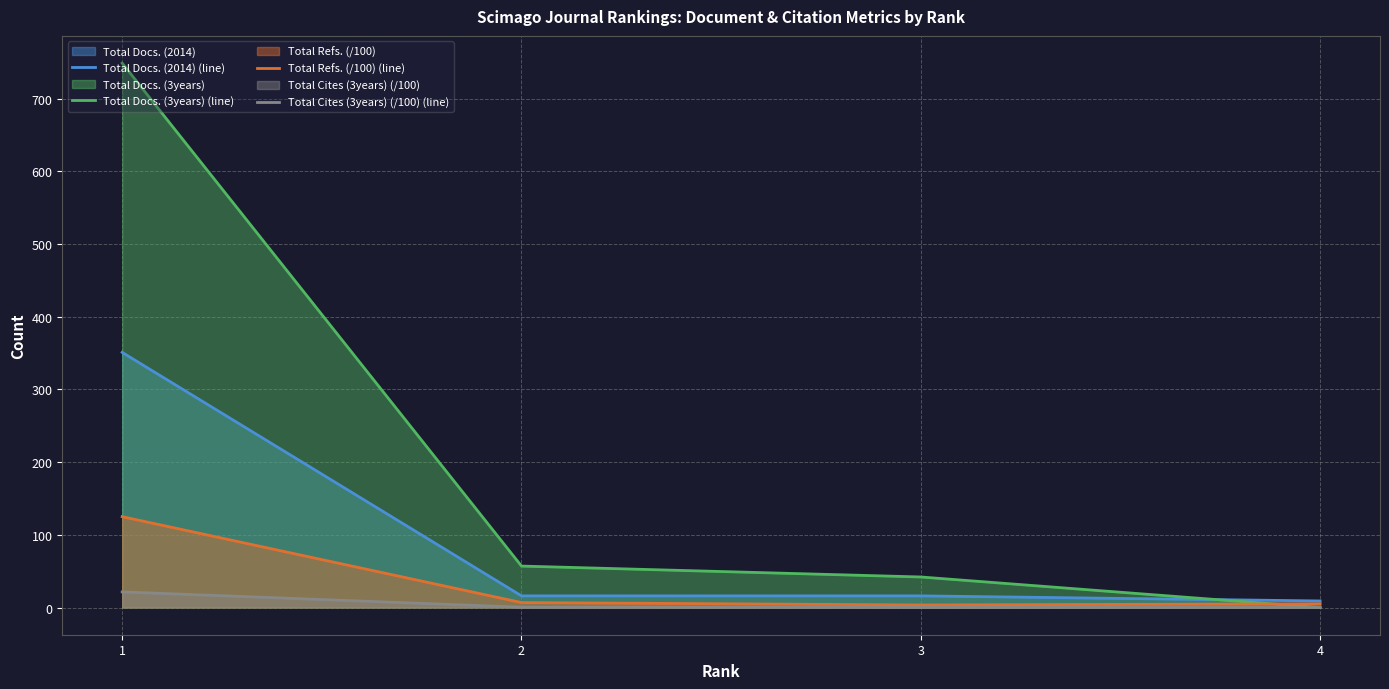

Which series has the widest spread of values?

Total Docs. (3years) (line)